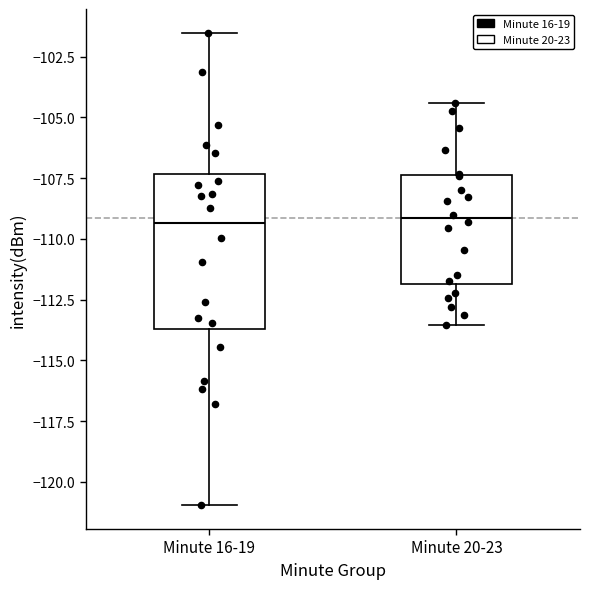

Reading left to right, transcribe this box plot: for each box, give where its median line is, the range the box spans, and where its two whiskers end, as read against the y-axis. The values are not printed on the chart, so give them approximately, as read against the axis.

Minute 16-19: median -109.5, box -113.5 to -107.5, whiskers -121.0 to -101.5
Minute 20-23: median -109.0, box -112.0 to -107.5, whiskers -113.5 to -104.5